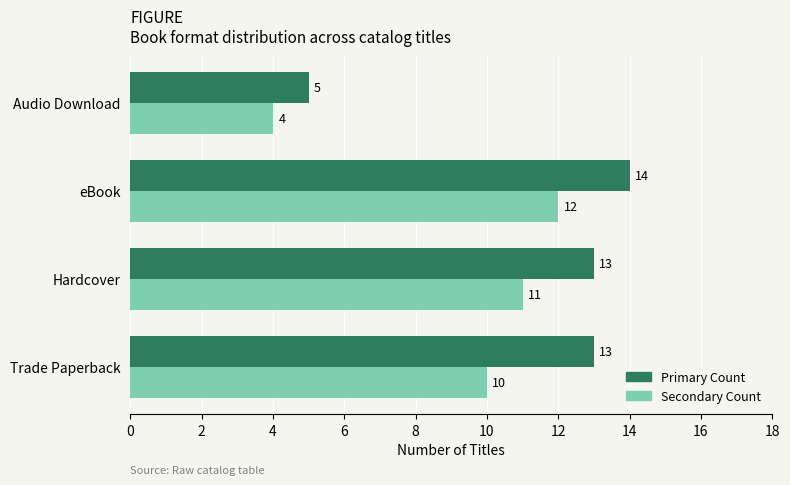

At which category is the sum across all series the highest?

eBook